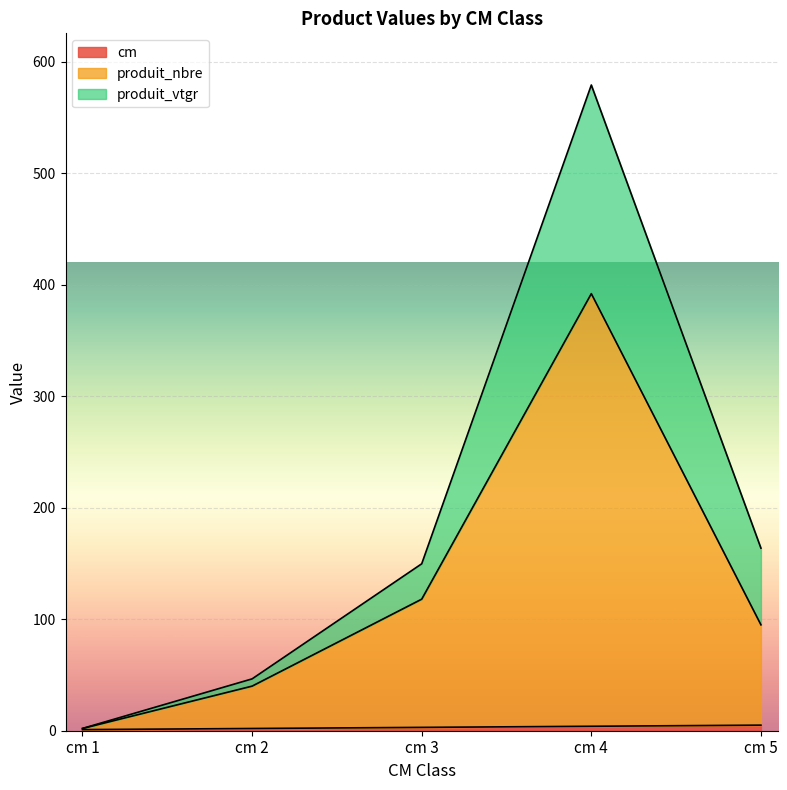

True or false: cm and produit_vtgr intersect in this chart.

False